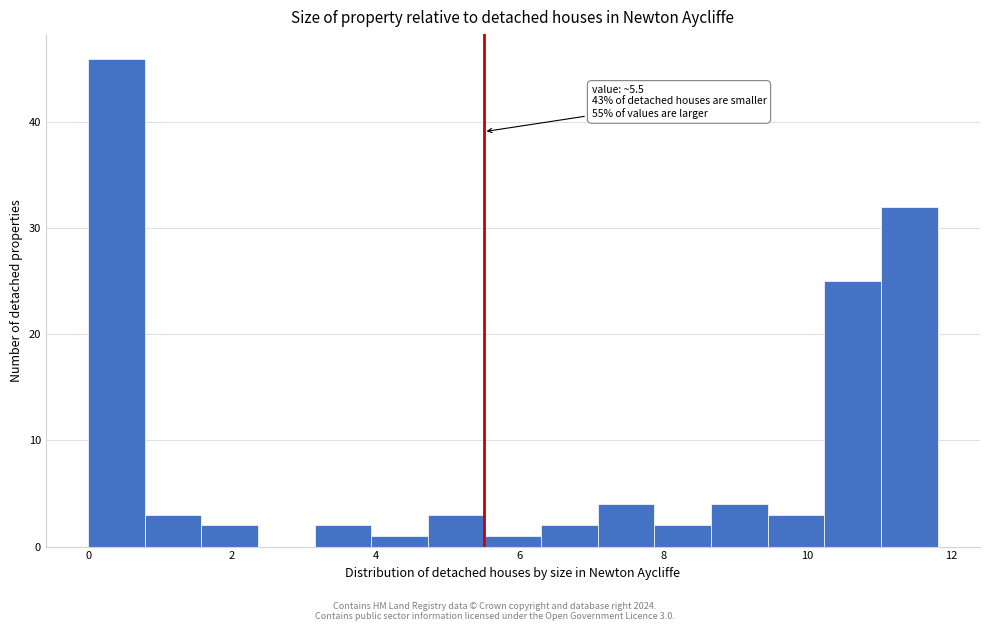

Around what value on the x-axis is the tallest bar? Give the approximate position of its centre, as read against the axis.

0.4